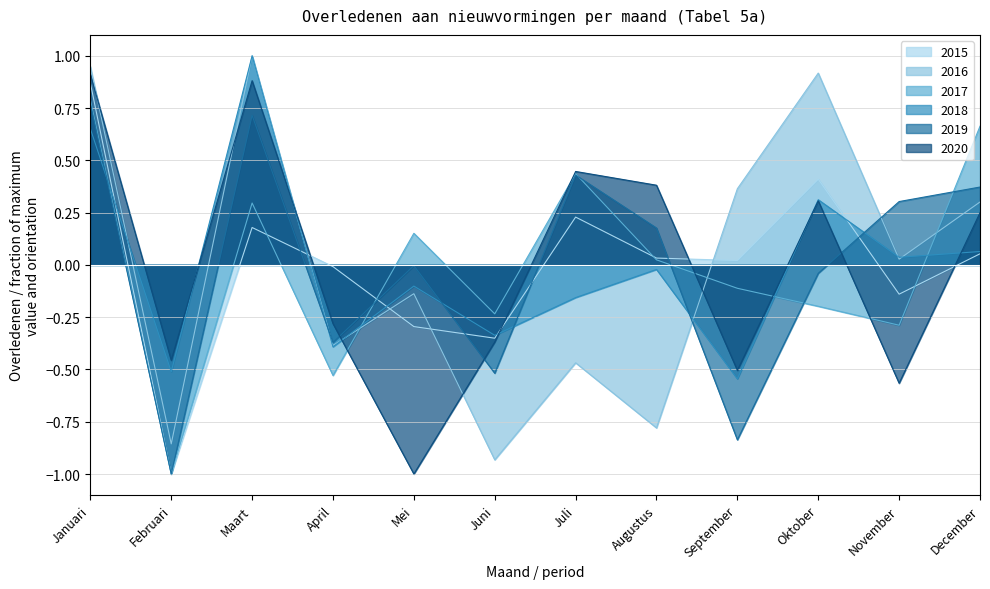

At how many categories does at least one series exceed 0?

9